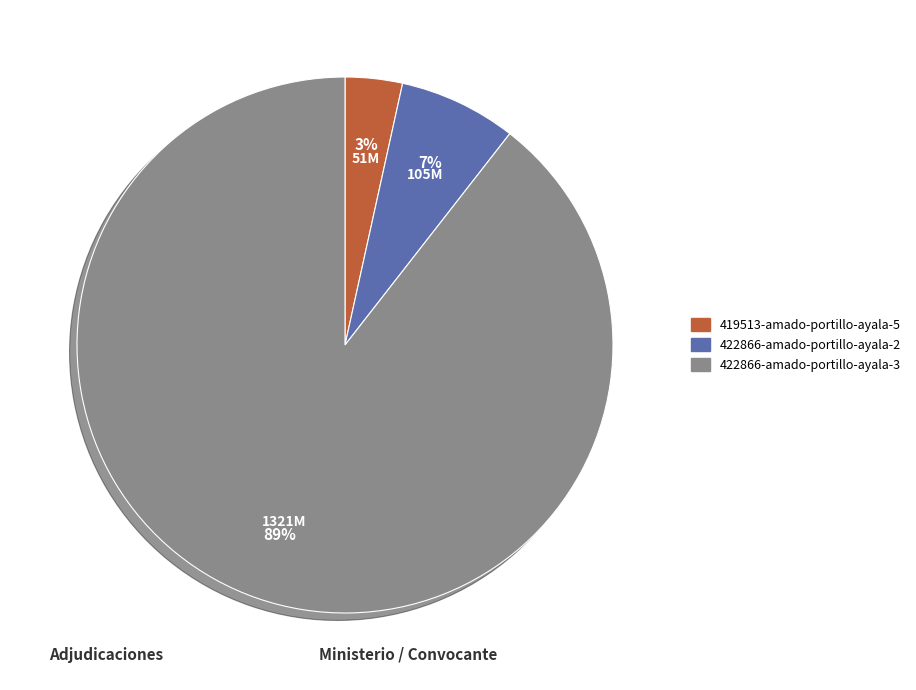

Do 419513-amado-portillo-ayala-5 and 422866-amado-portillo-ayala-3 together represent more than half of the pie?

Yes